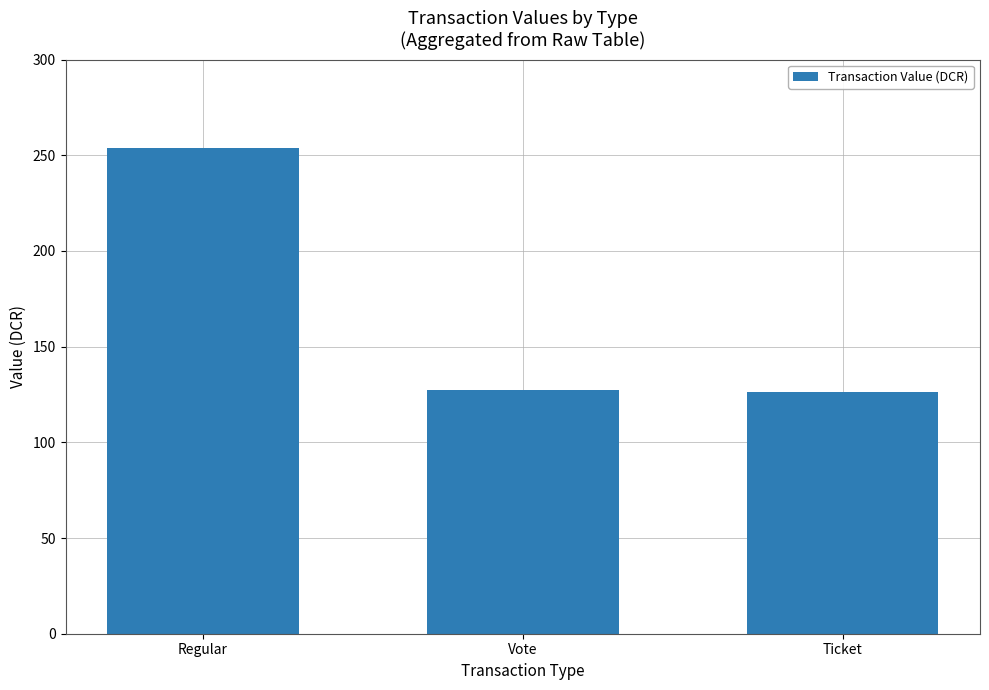

True or false: the data shows 127.5 at Vote.

True